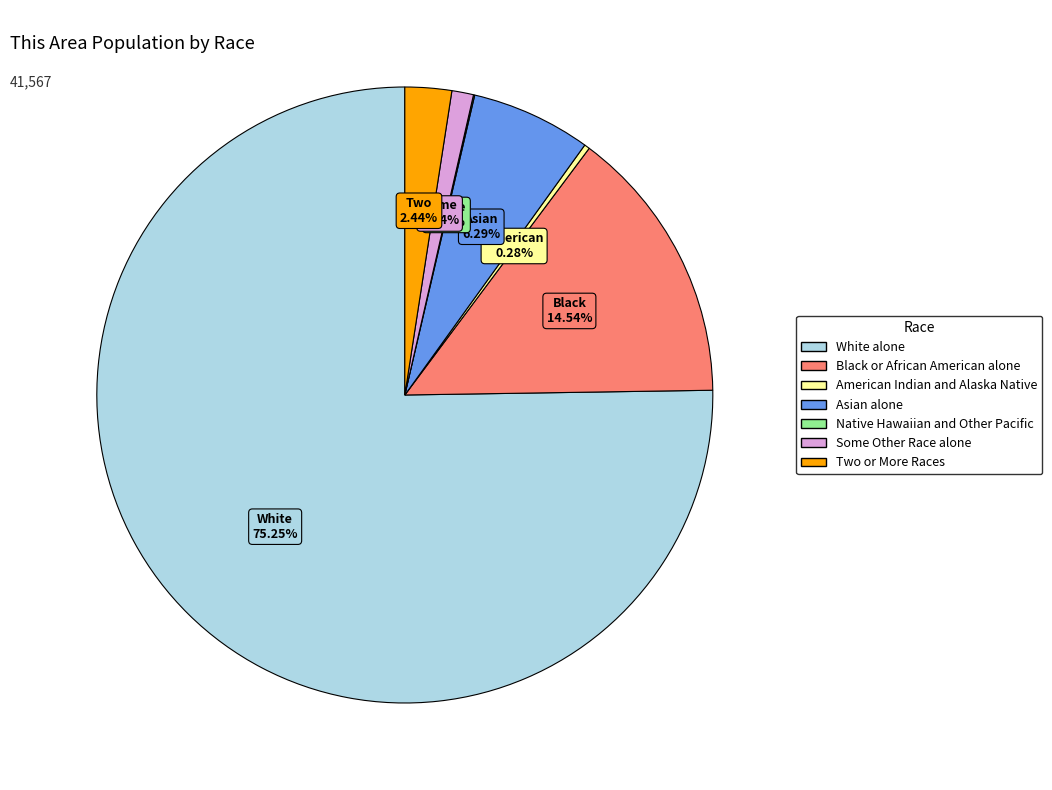

Approximately how many times larger is the value at Asian alone compared to Two or More Races?

2.6